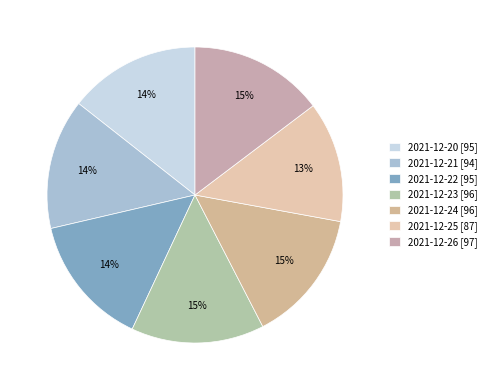

Does 2021-12-26 account for over 50% of the chart?

No